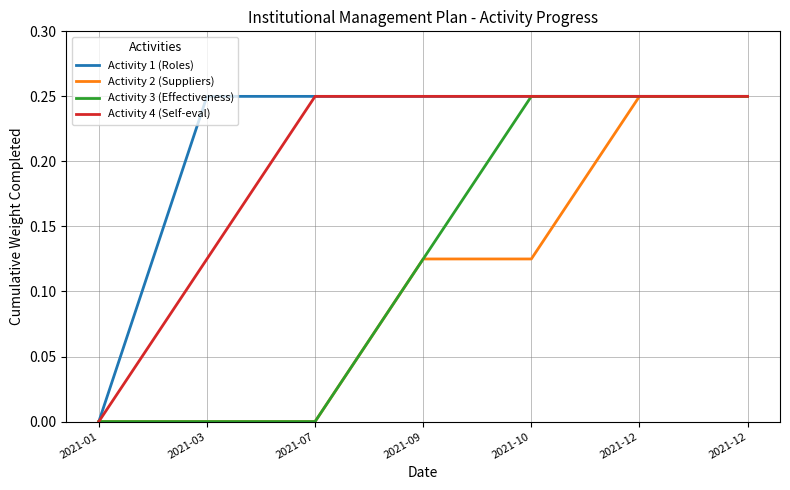

What are all the series names shown in the legend?

Activity 1 (Roles), Activity 2 (Suppliers), Activity 3 (Effectiveness), Activity 4 (Self-eval)